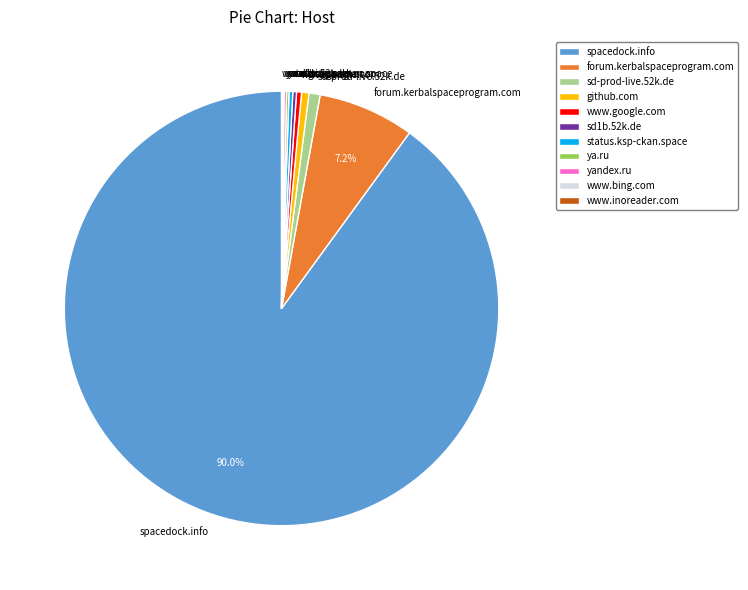

What is the largest slice in the pie chart?

spacedock.info